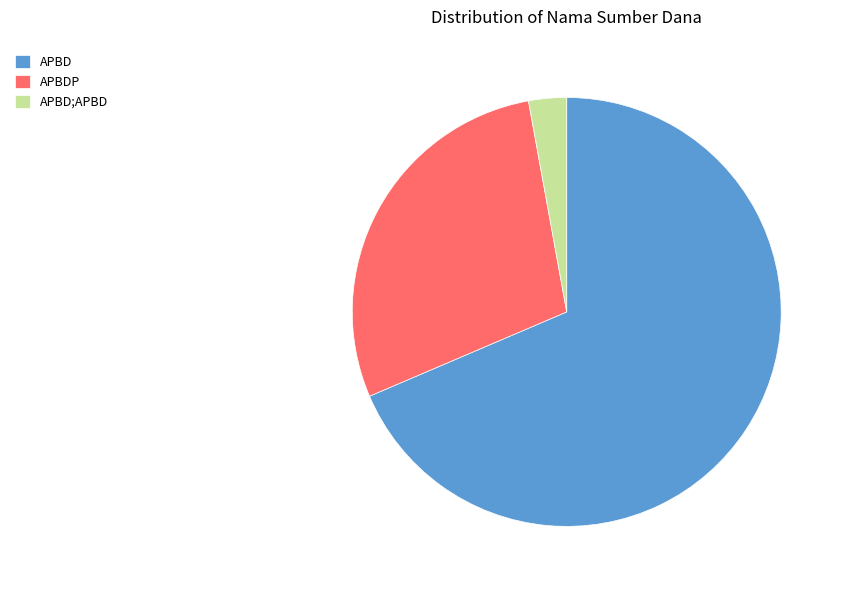

Is the sum of APBD;APBD and APBDP greater than half?

No